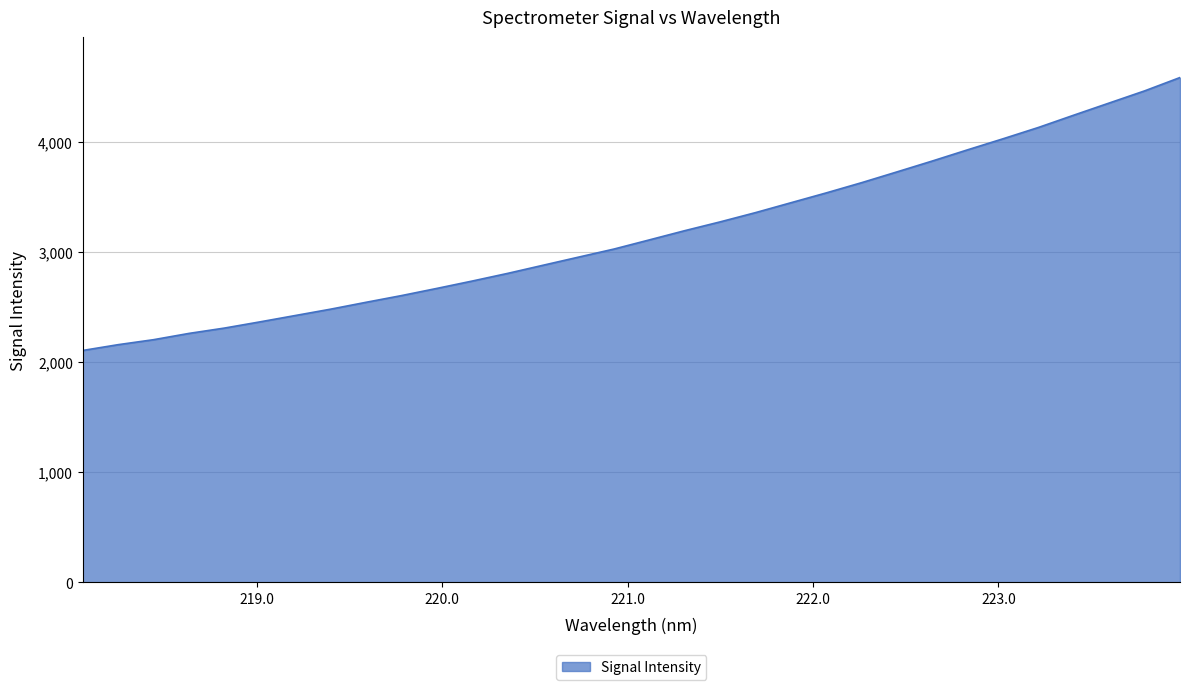

What is the greatest value displayed?

4584.2